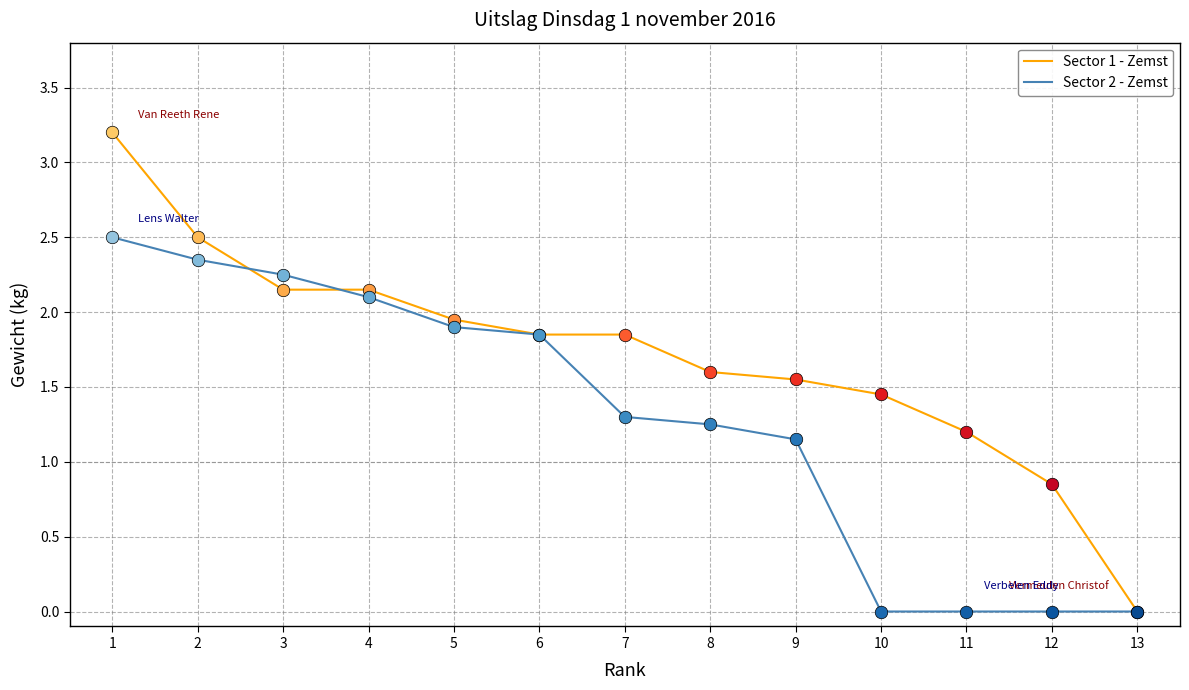

Which series has the largest range (max minus min)?

Sector 1 - Zemst